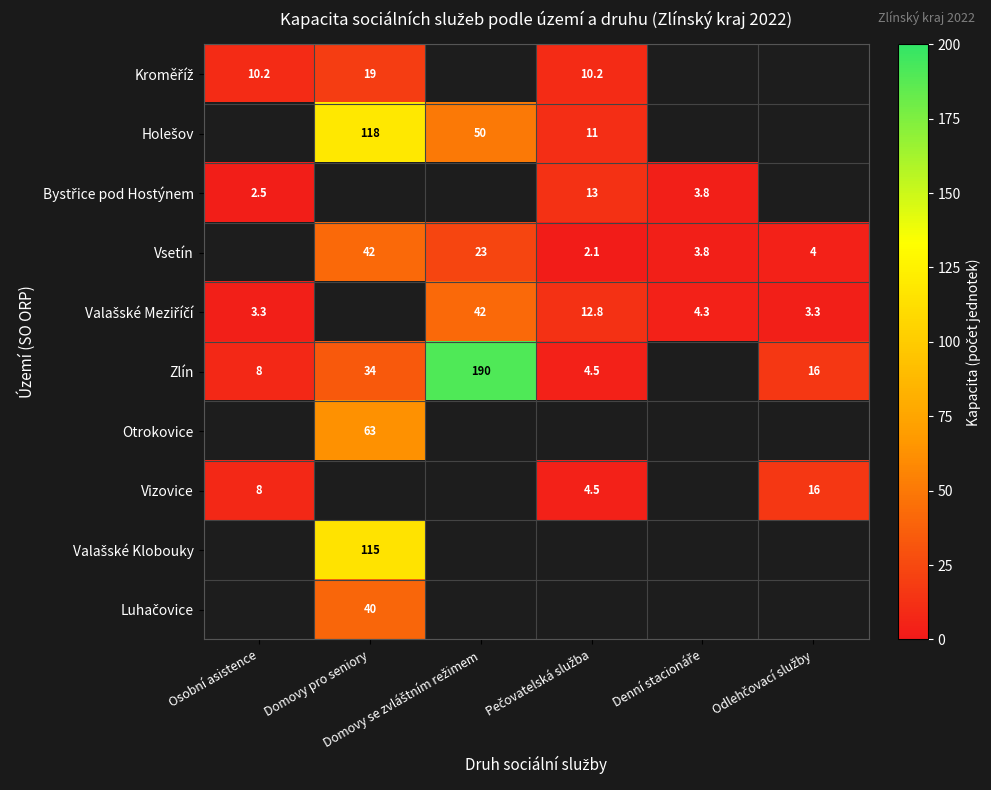

Which label corresponds to the smallest value in the chart?

Pečovatelská služba